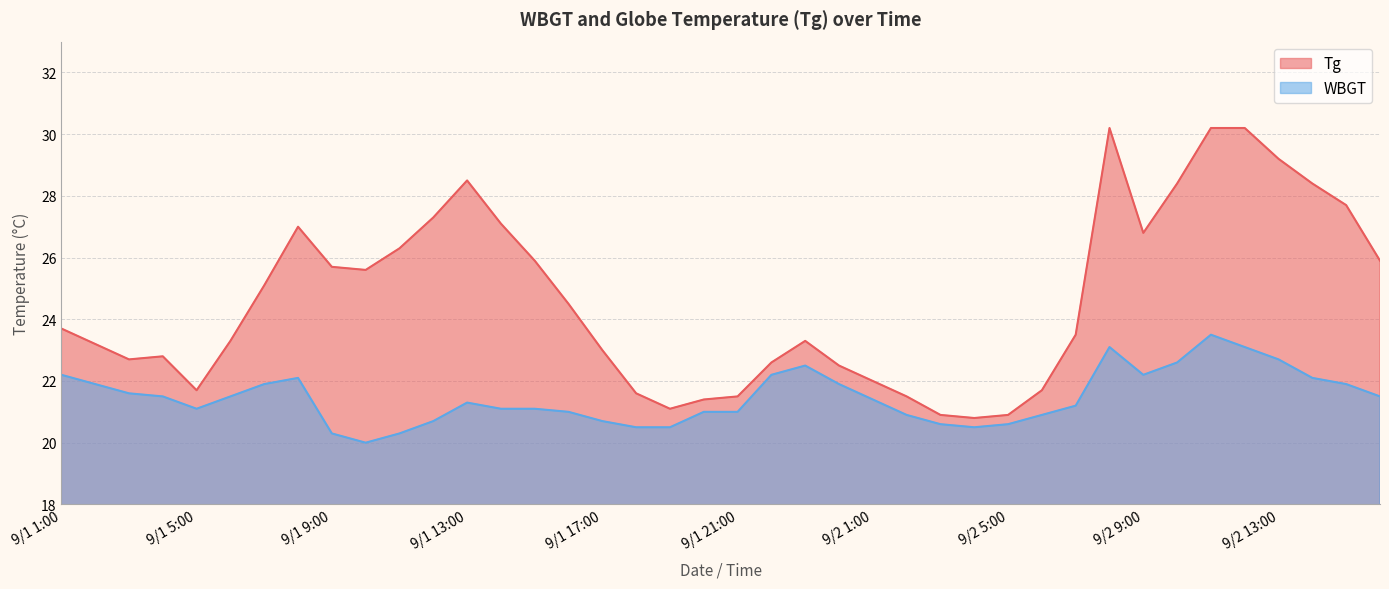

At which category is the sum across all series the highest?

9/2 11:00